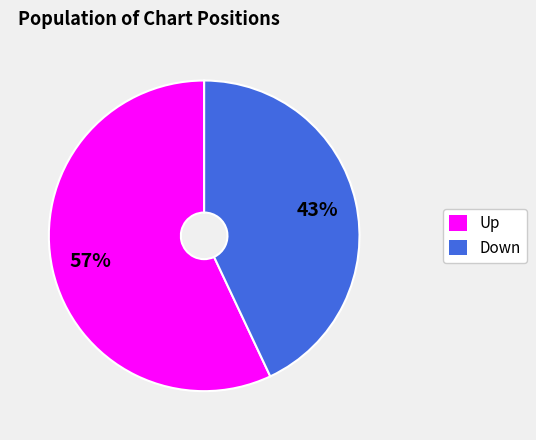

Is there a majority slice in this chart?

Yes